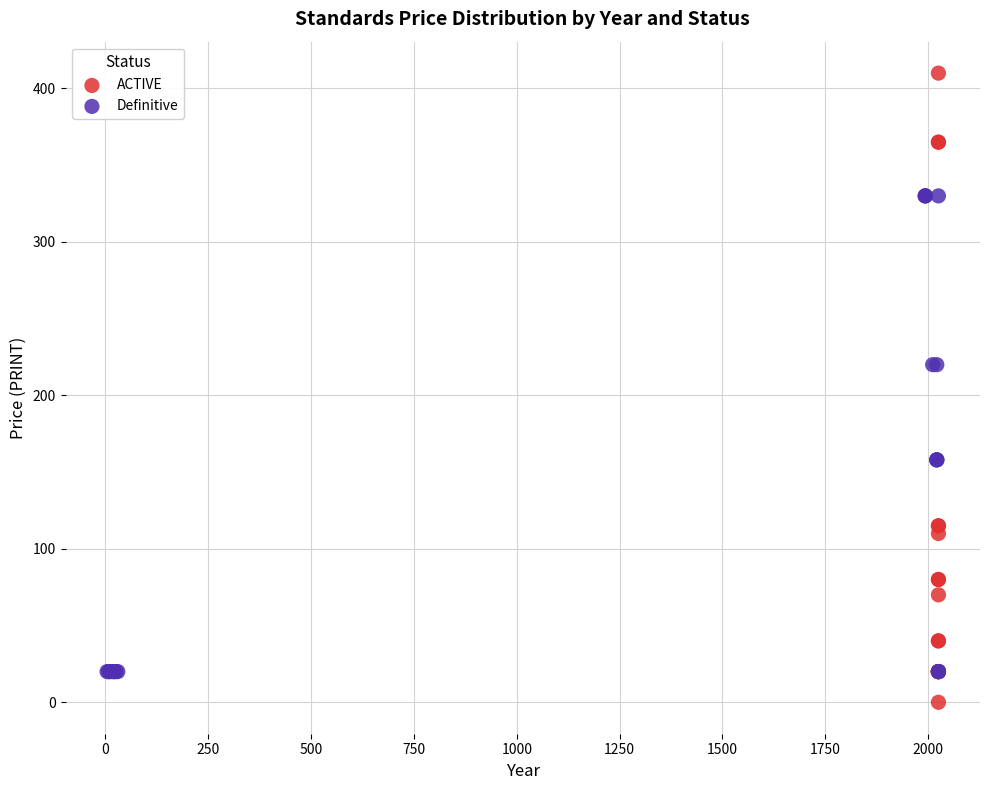

Which series contains the lowest Y value?

ACTIVE